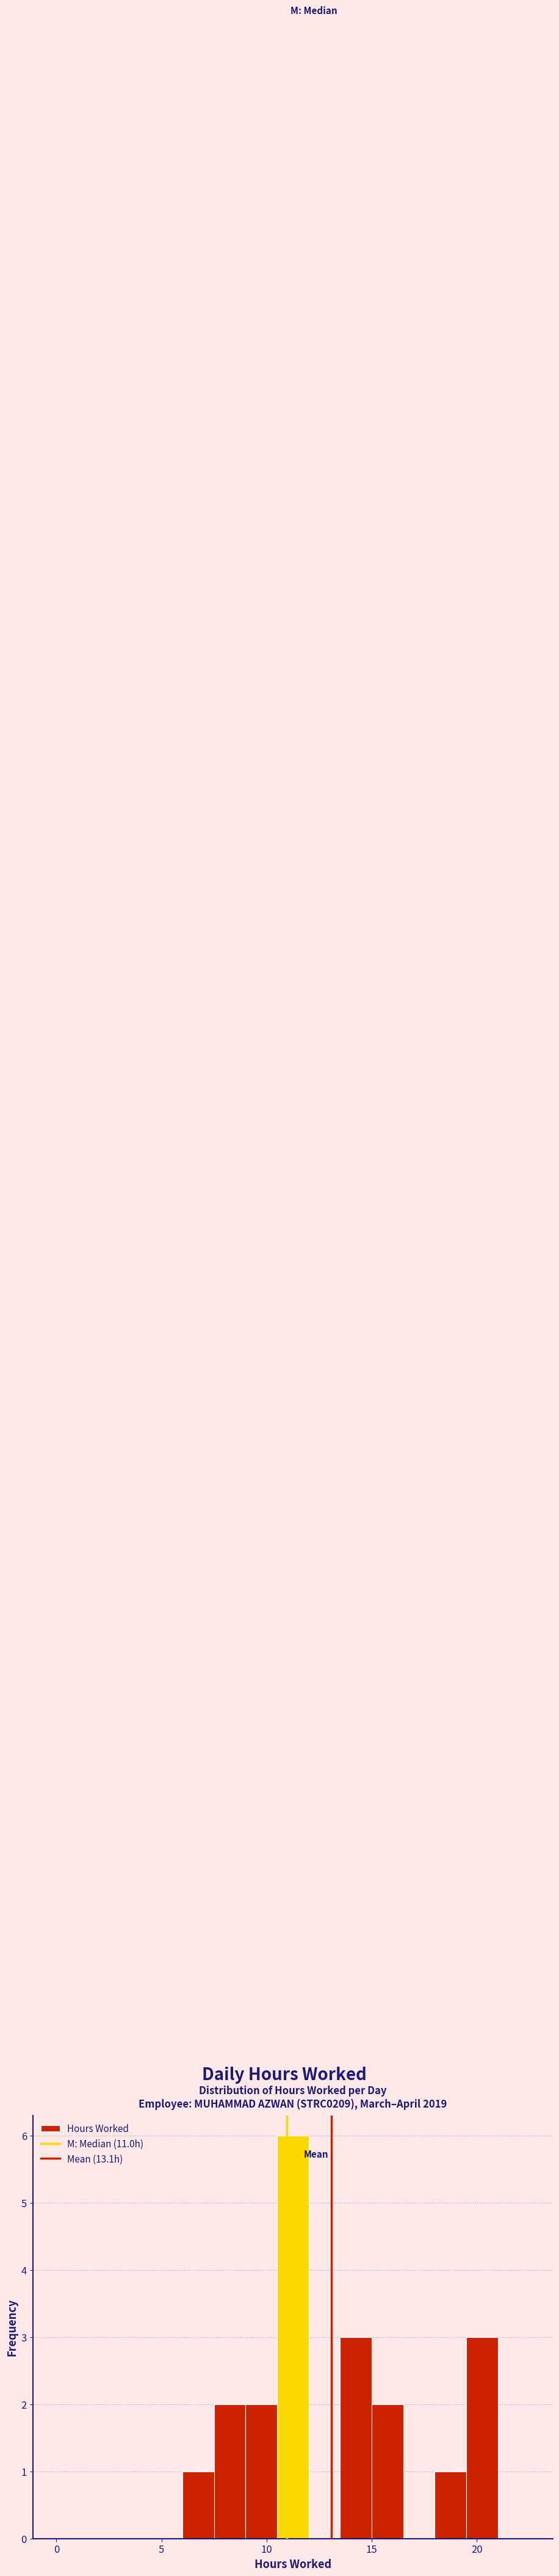

Around what value on the x-axis is the tallest bar? Give the approximate position of its centre, as read against the axis.

11.5